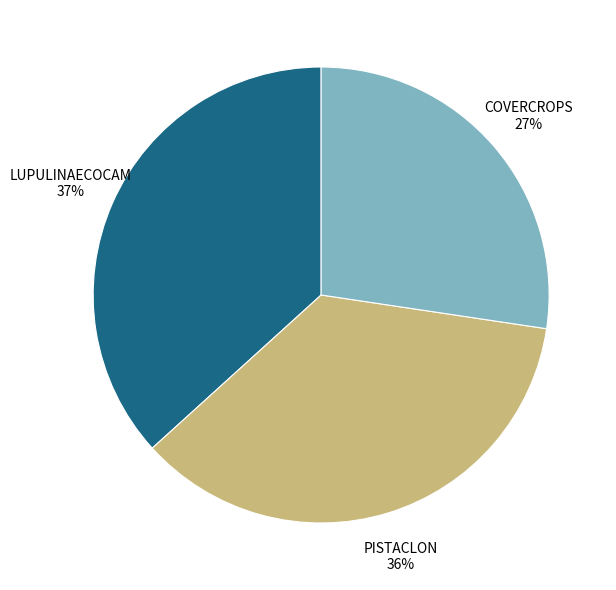

Does any single category account for the majority?

No